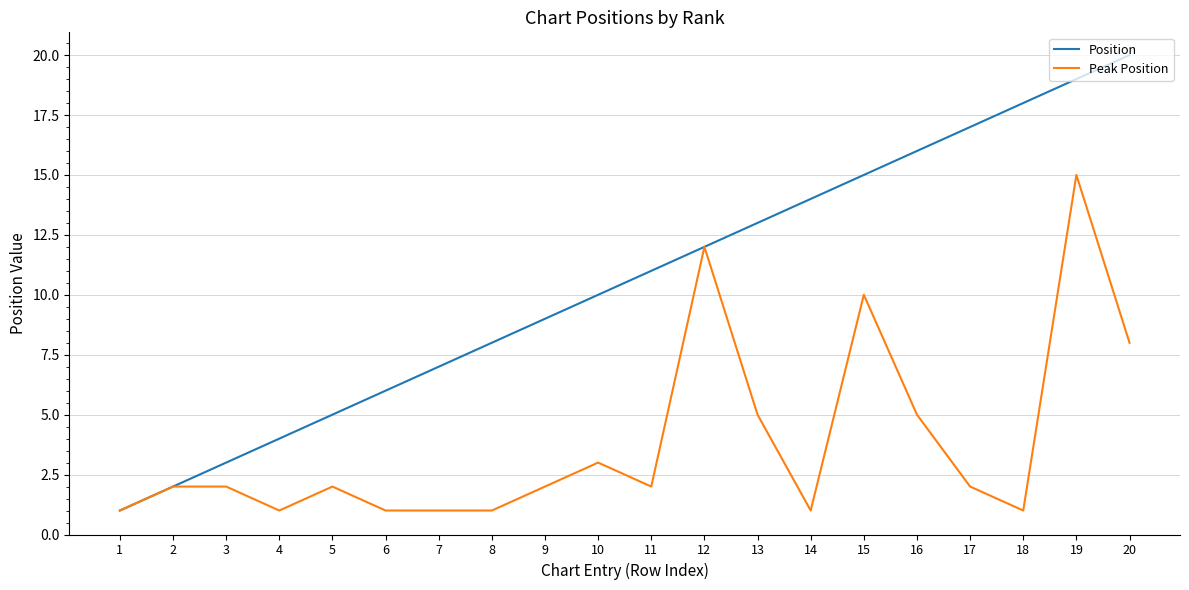

What is the difference between the maximum and minimum values in the Position series?

19